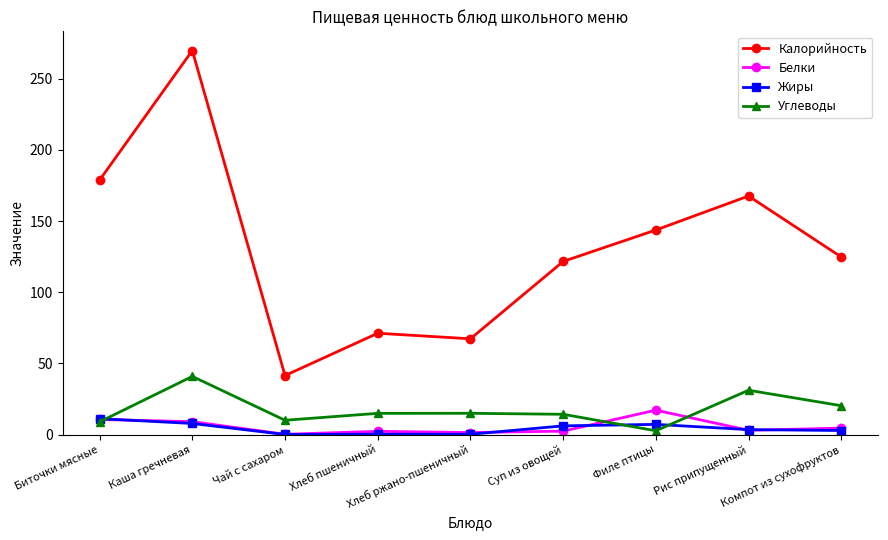

What is the sum of the Калорийность values at Чай с сахаром and Хлеб ржано-пшеничный?

108.8